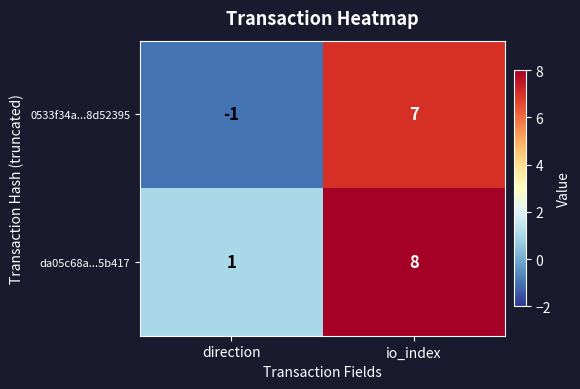

Reading left to right, list all the values displayed in this chart.

0533f34a...8d52395: -1	7
da05c68a...5b417: 1	8